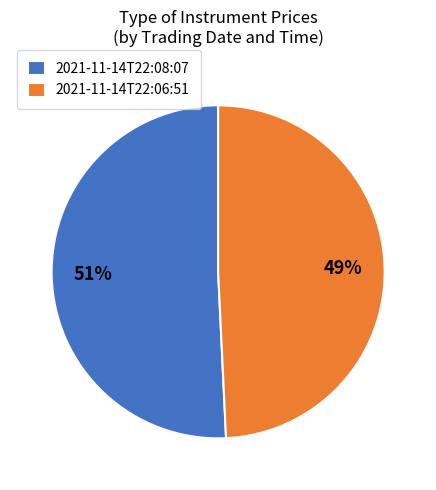

Is there a majority slice in this chart?

Yes